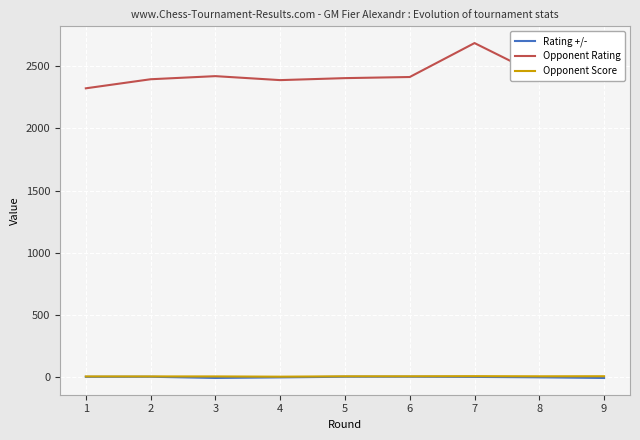

True or false: Rating +/- and Opponent Rating cross at least once.

False